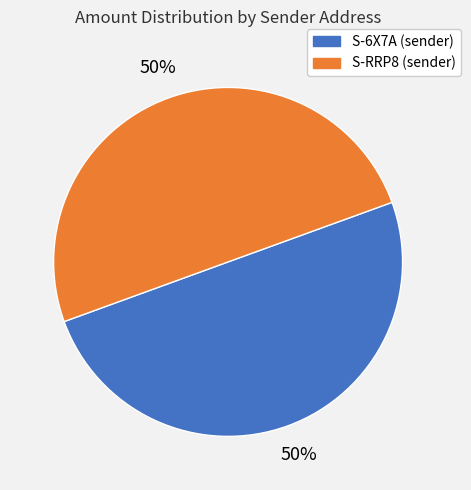

To the nearest percent, what is the average slice percentage?

50%